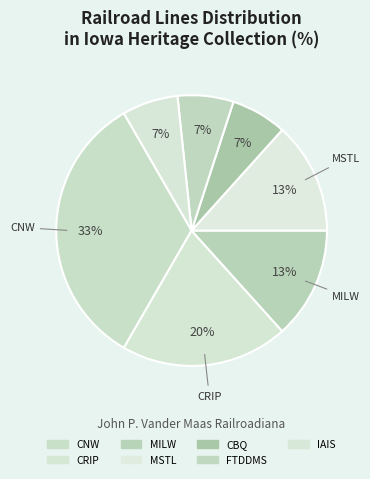

Is it true that CBQ is 7% of the pie?

True